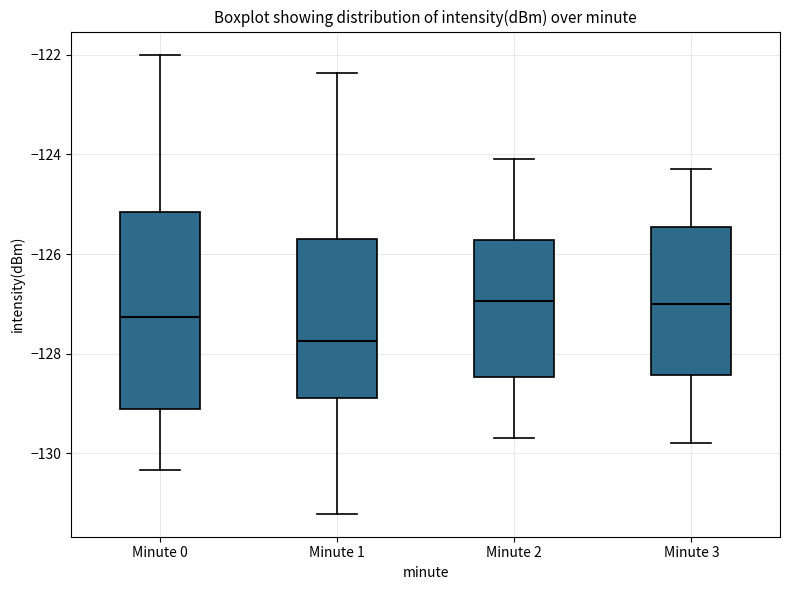

Reading left to right, transcribe this box plot: for each box, give where its median line is, the range the box spans, and where its two whiskers end, as read against the y-axis. The values are not printed on the chart, so give them approximately, as read against the axis.

Minute 0: median -127.2, box -129.2 to -125.2, whiskers -130.4 to -122.0
Minute 1: median -127.8, box -128.8 to -125.8, whiskers -131.2 to -122.4
Minute 2: median -127.0, box -128.4 to -125.8, whiskers -129.6 to -124.0
Minute 3: median -127.0, box -128.4 to -125.4, whiskers -129.8 to -124.2